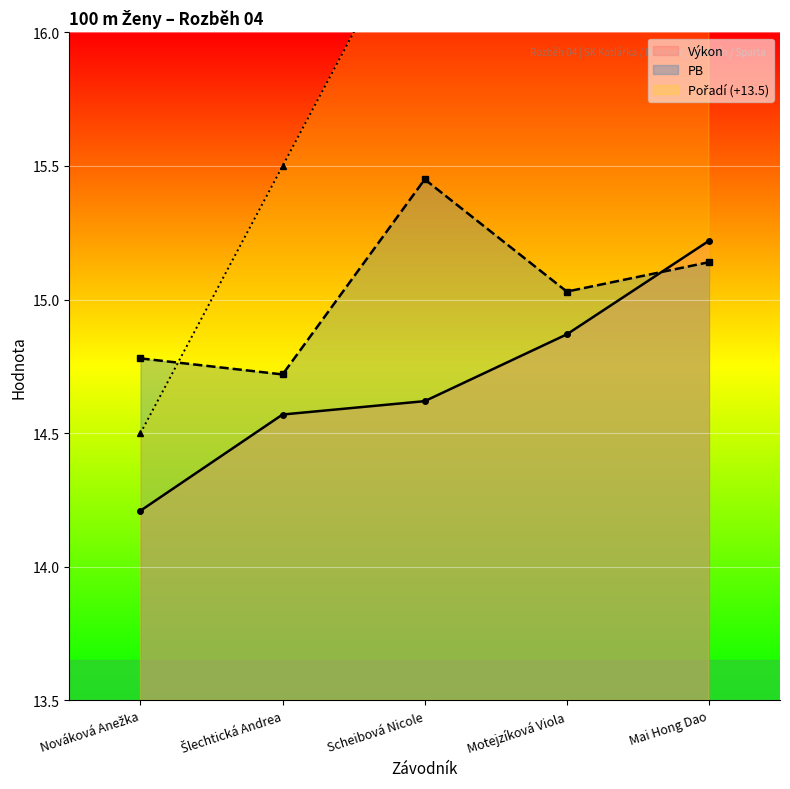

Reading right to left, extract all data points from this chart.

Pořadí: Mai Hong Dao=18.5	Motejzíková Viola=17.5	Scheibová Nicole=16.5	Šlechtická Andrea=15.5	Nováková Anežka=14.5
Výkon: Mai Hong Dao=15.2	Motejzíková Viola=14.9	Scheibová Nicole=14.6	Šlechtická Andrea=14.6	Nováková Anežka=14.2
PB: Mai Hong Dao=15.1	Motejzíková Viola=15.0	Scheibová Nicole=15.4	Šlechtická Andrea=14.7	Nováková Anežka=14.8